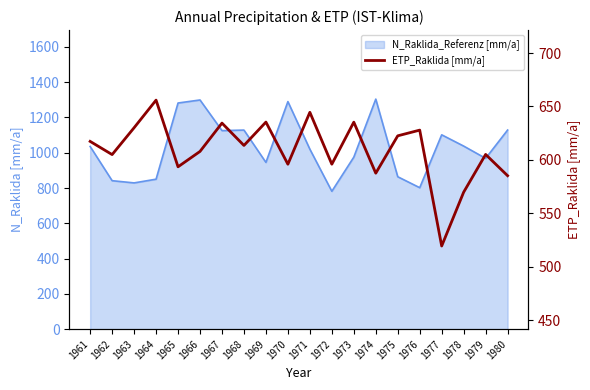

What is the average value?

609.1